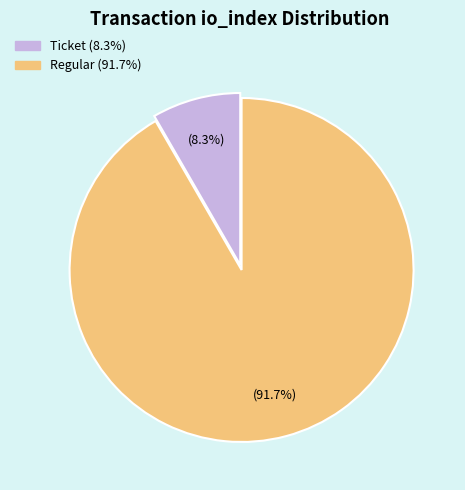

Is there a majority slice in this chart?

Yes